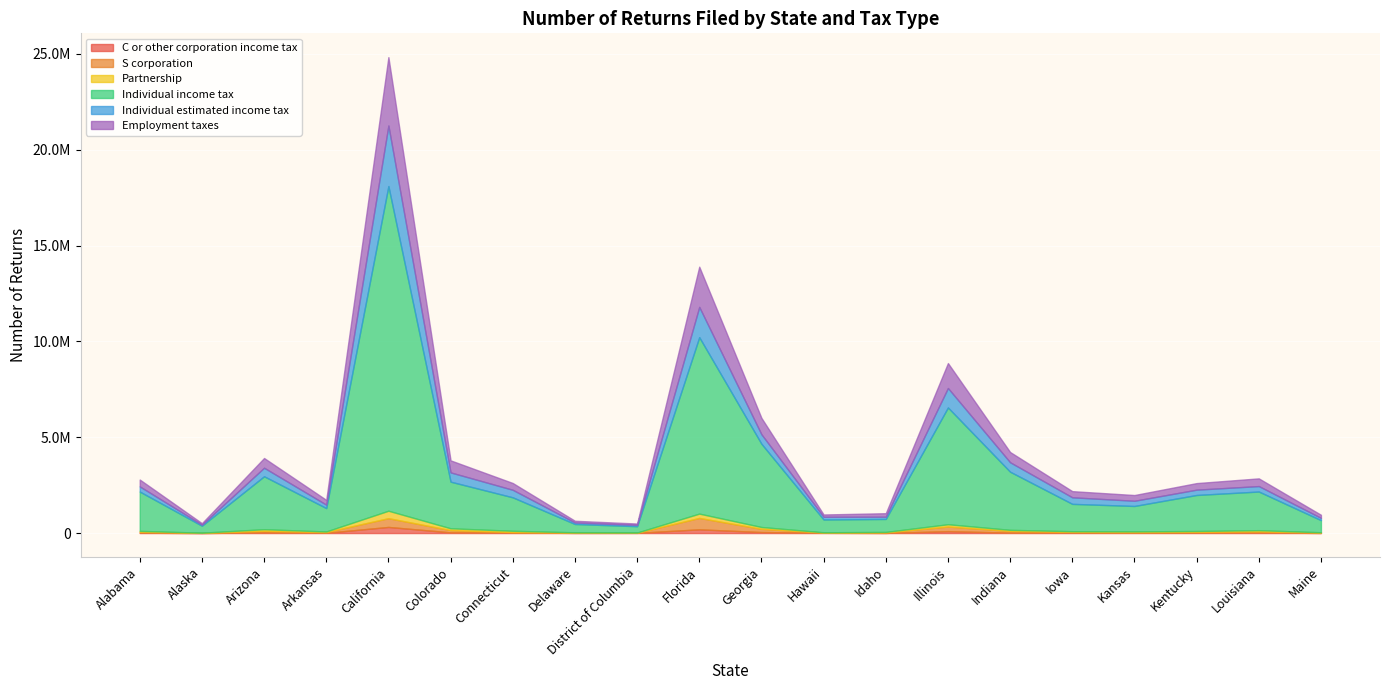

List the labels in order of Employment taxes value, largest first.

California, Florida, Illinois, Georgia, Colorado, Indiana, Arizona, Louisiana, Alabama, Connecticut, Kentucky, Iowa, Kansas, Arkansas, Idaho, Maine, Hawaii, Delaware, Alaska, District of Columbia